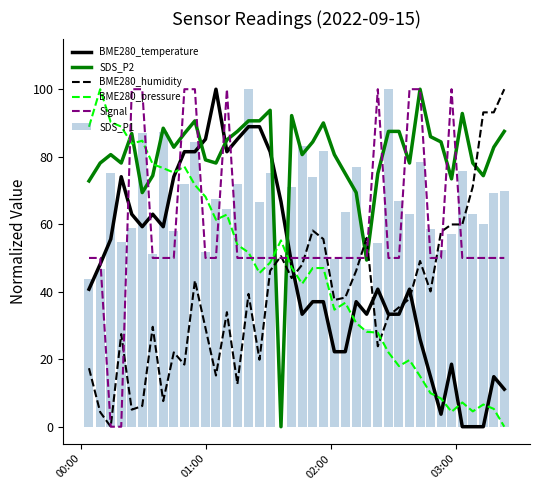

How many groups of bars are there?

40